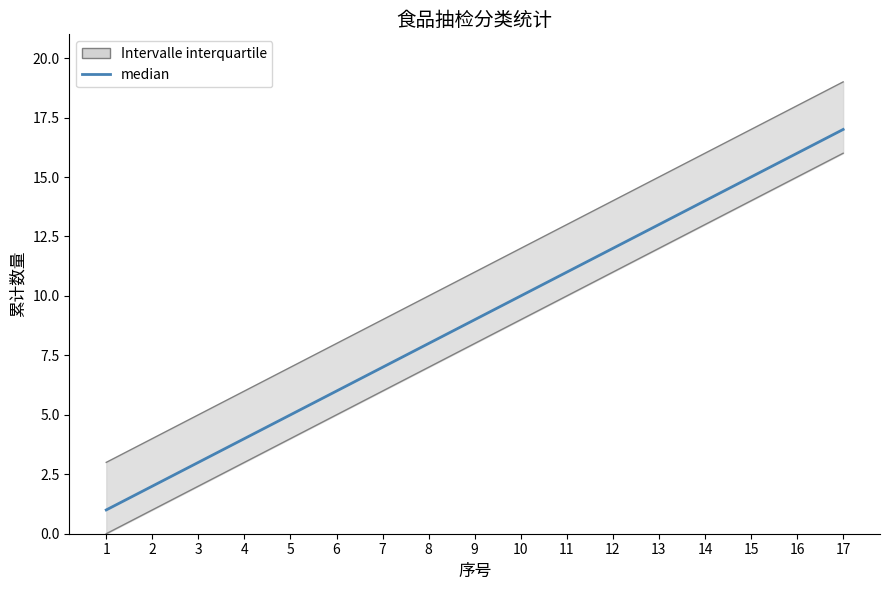

What is the value of the 3rd point from the left?

3